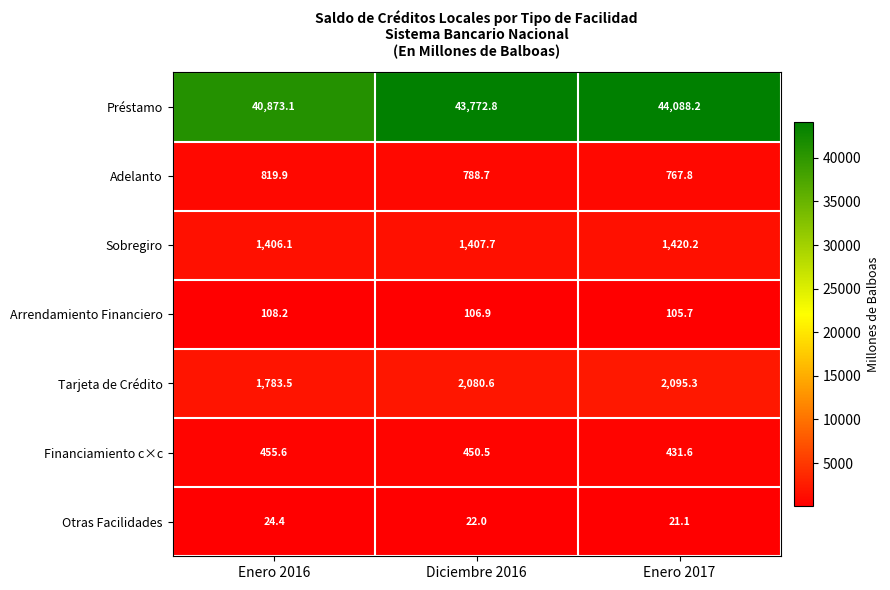

At which category is the sum across all series the highest?

Enero 2017